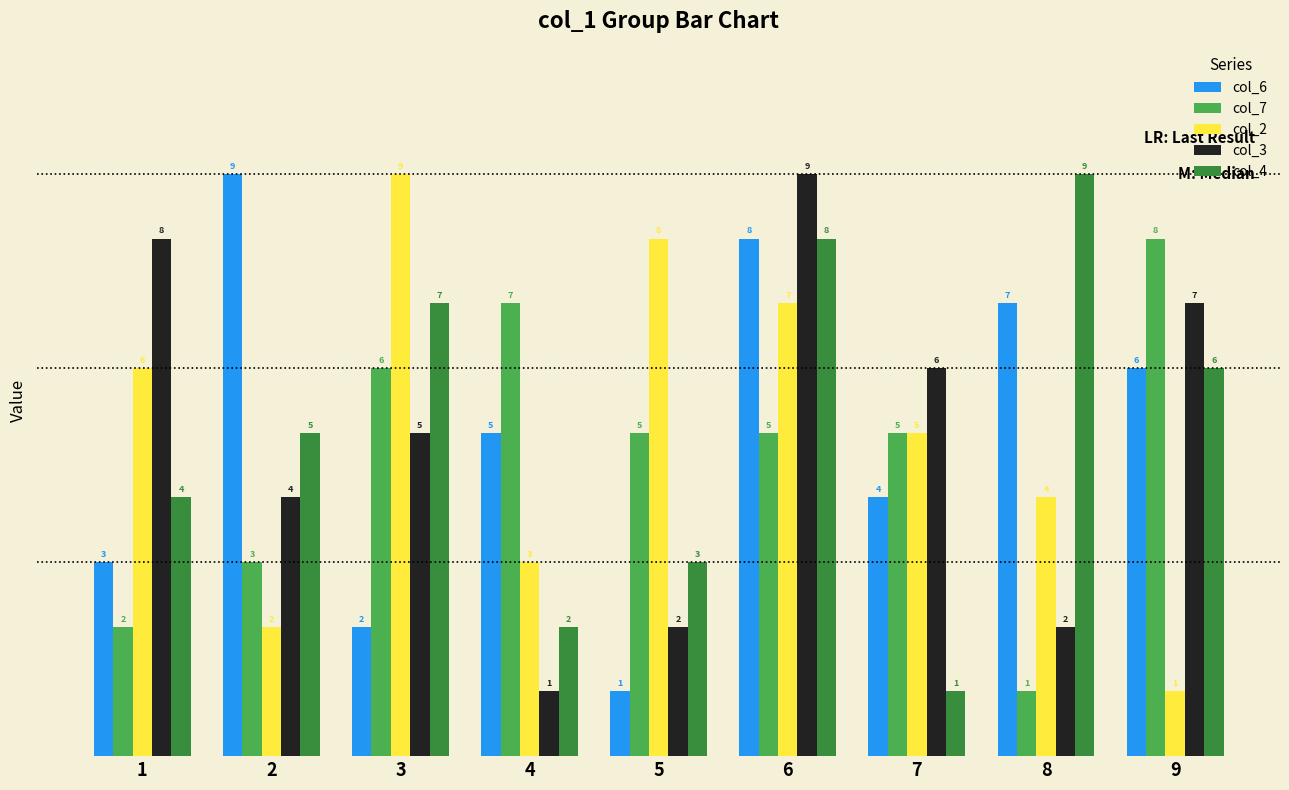

What is the maximum value shown in the chart?

9